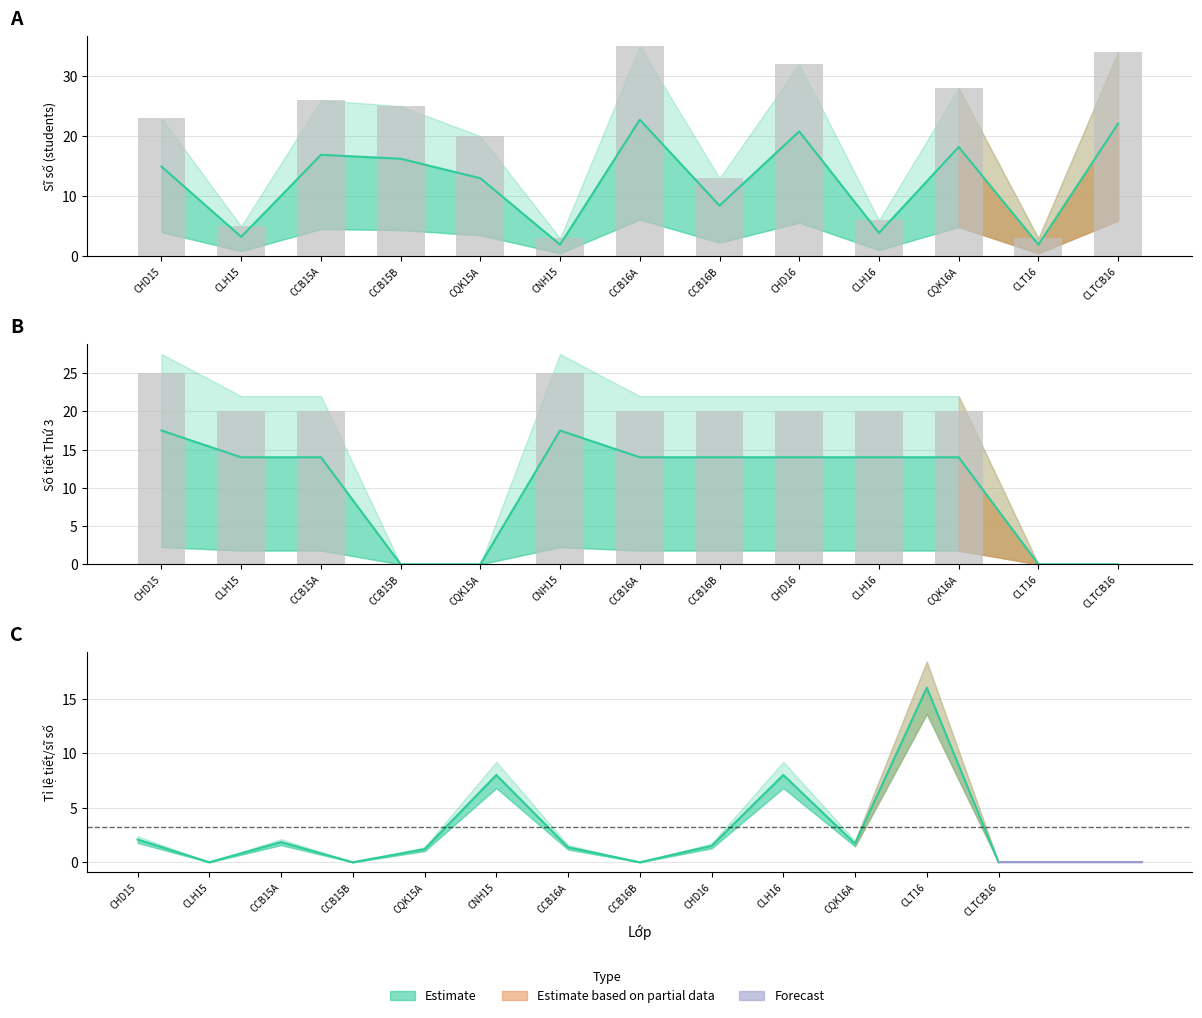

What is the maximum value shown in the chart?

22.8